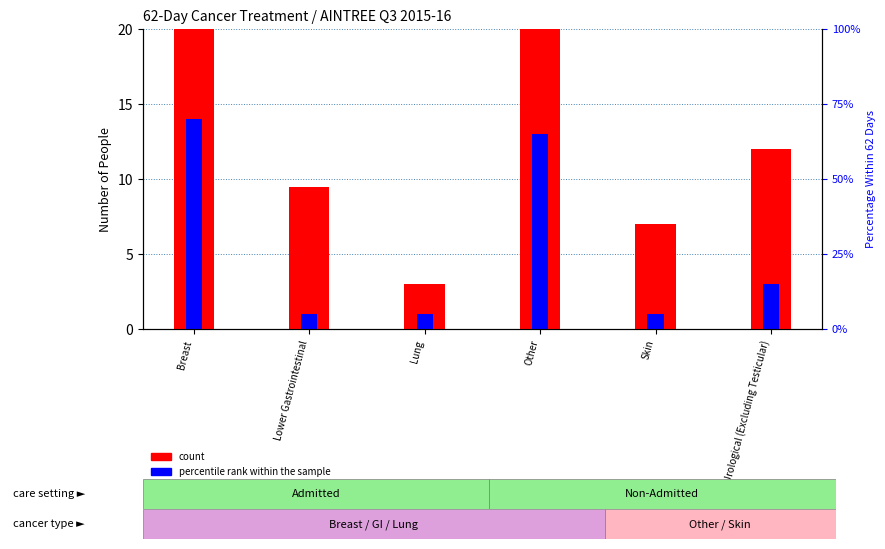

What is the minimum value shown in the chart?

1.0